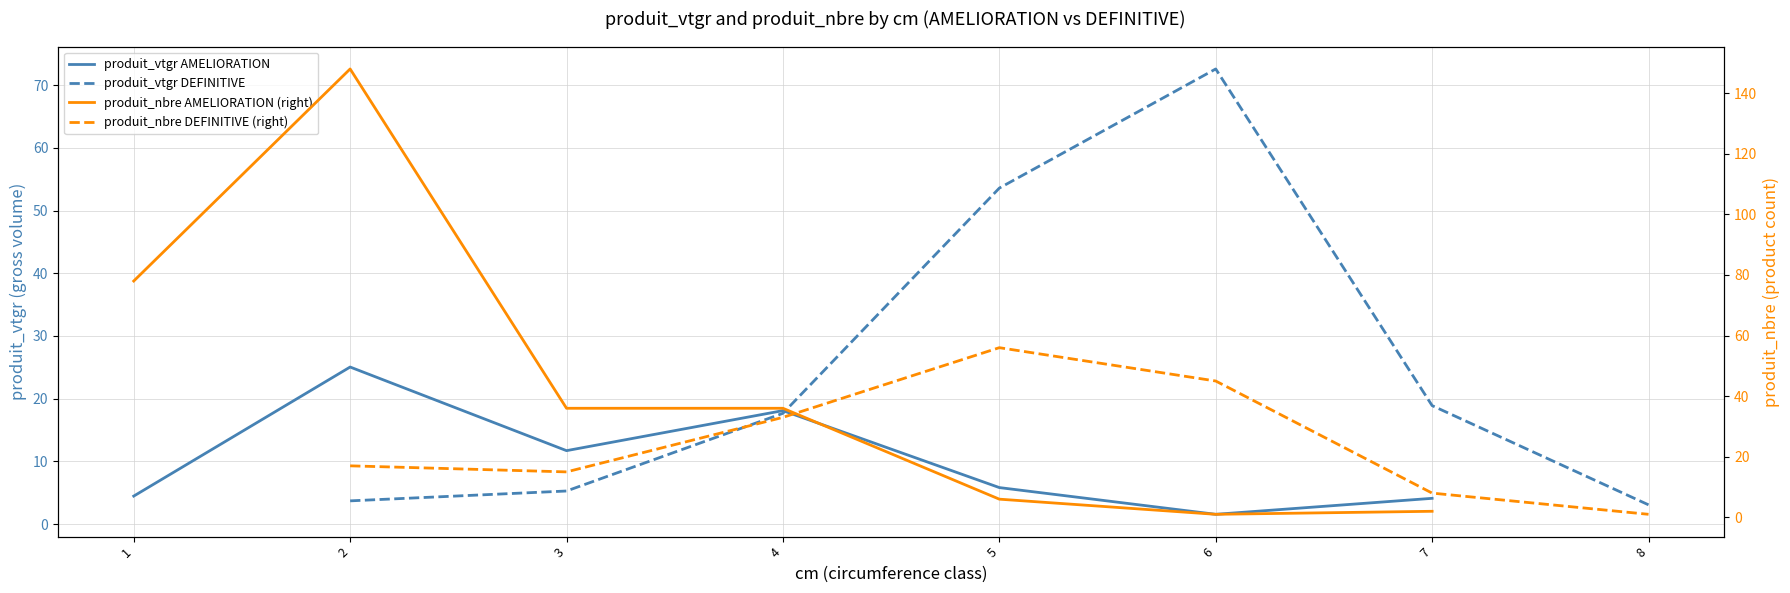

Where does the produit_vtgr AMELIORATION series first go above 5?

2